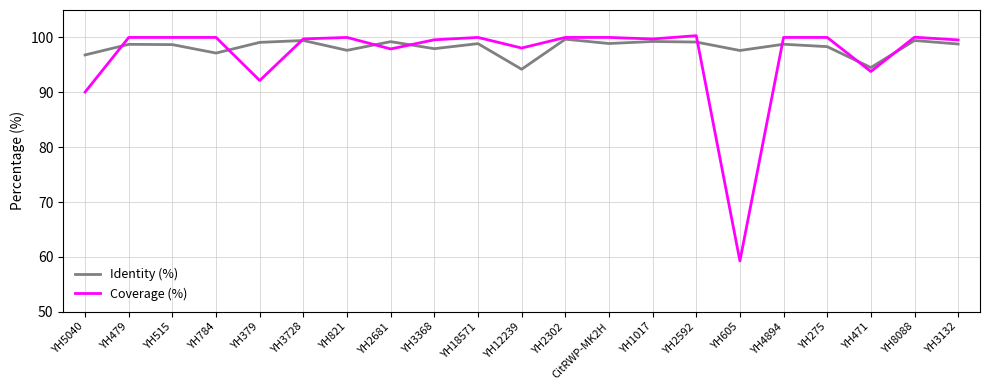

At which label is Coverage (%) closest to 79?

YH5040